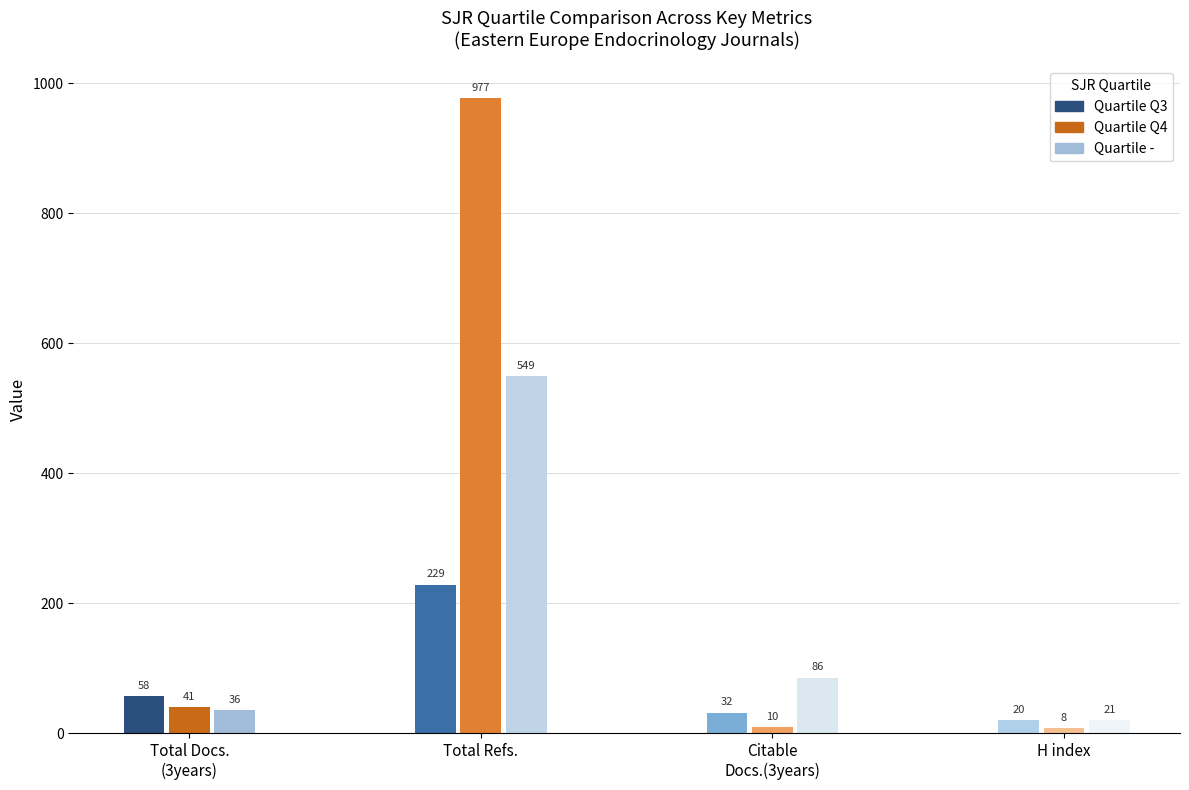

Between Ref. / Doc. and H index, which series saw the biggest shift?

Q4